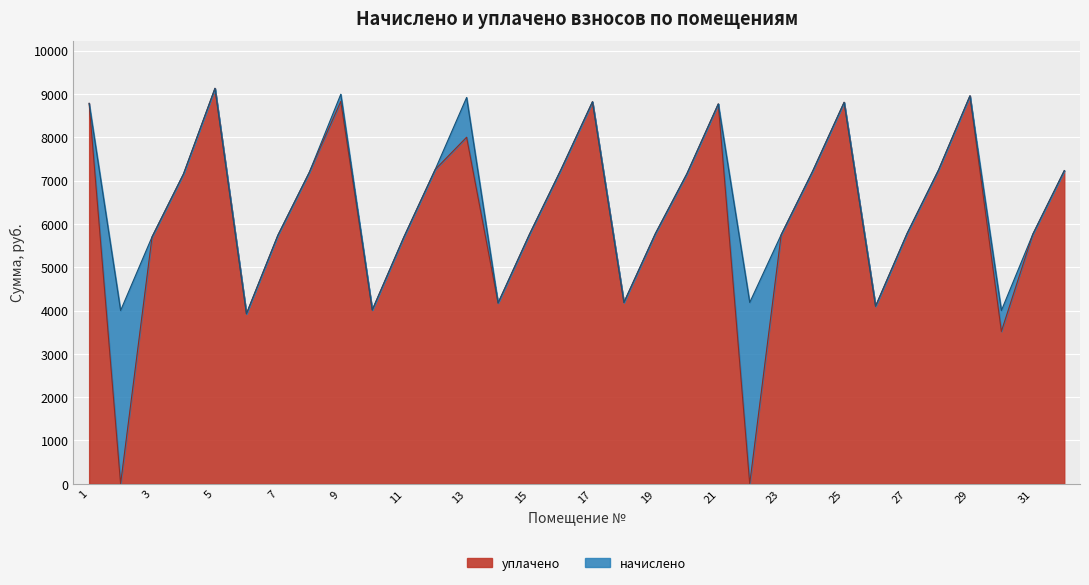

What is the greatest value displayed?

9128.7